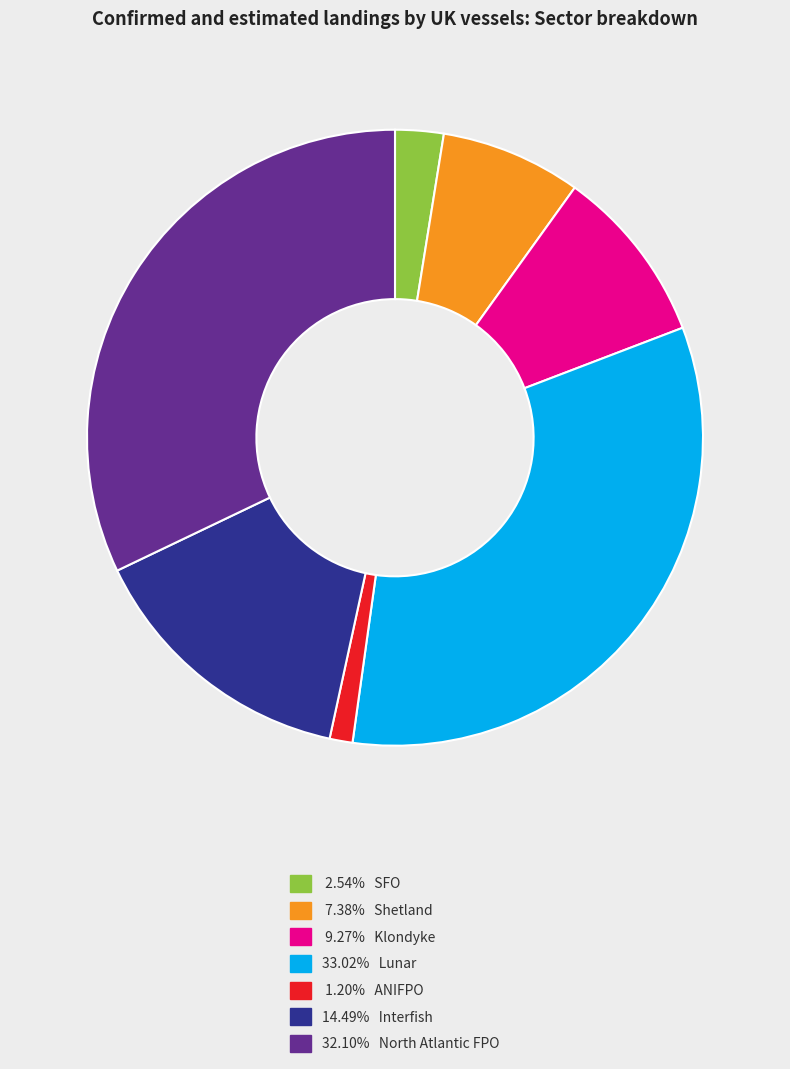

Is there any slice that represents more than half of the pie?

No